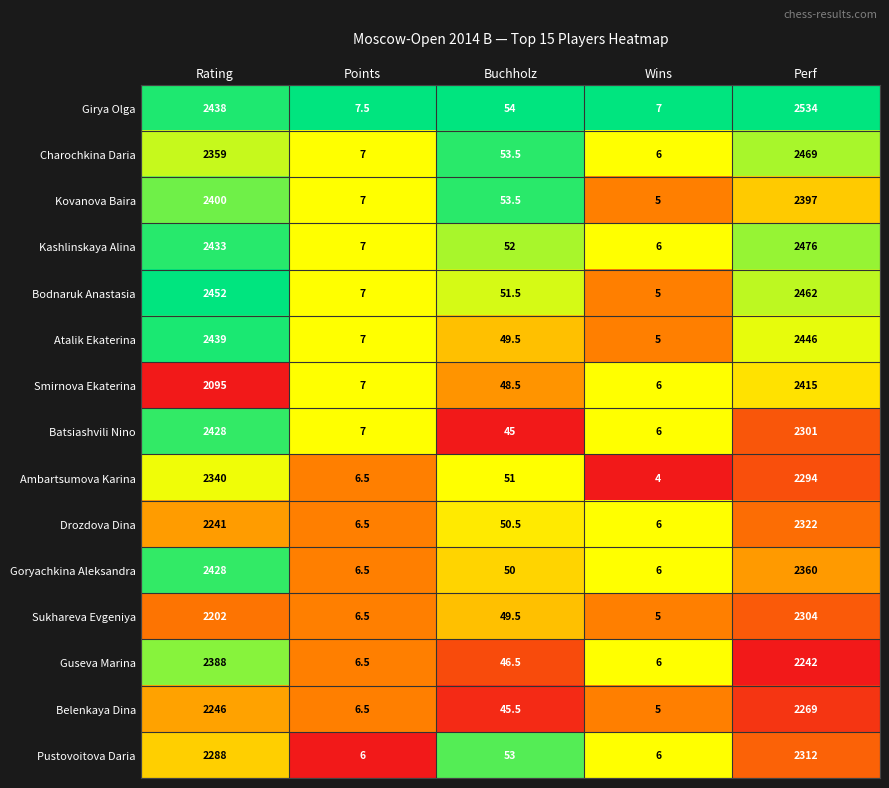

Which series has the largest total across all categories?

Girya Olga